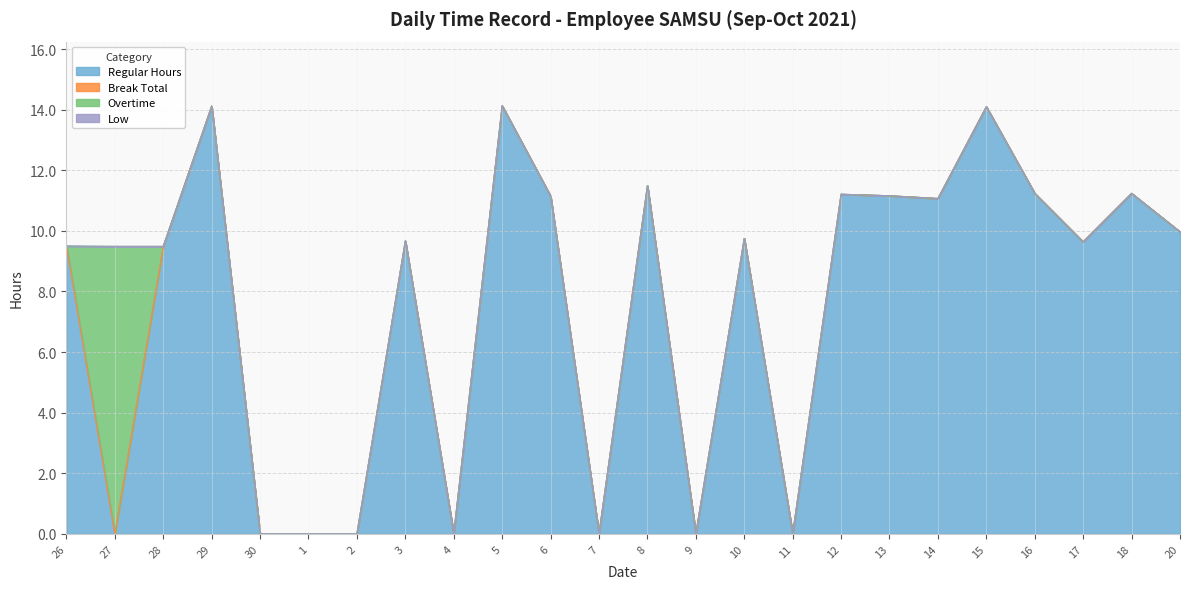

How many data points does each series have?

24